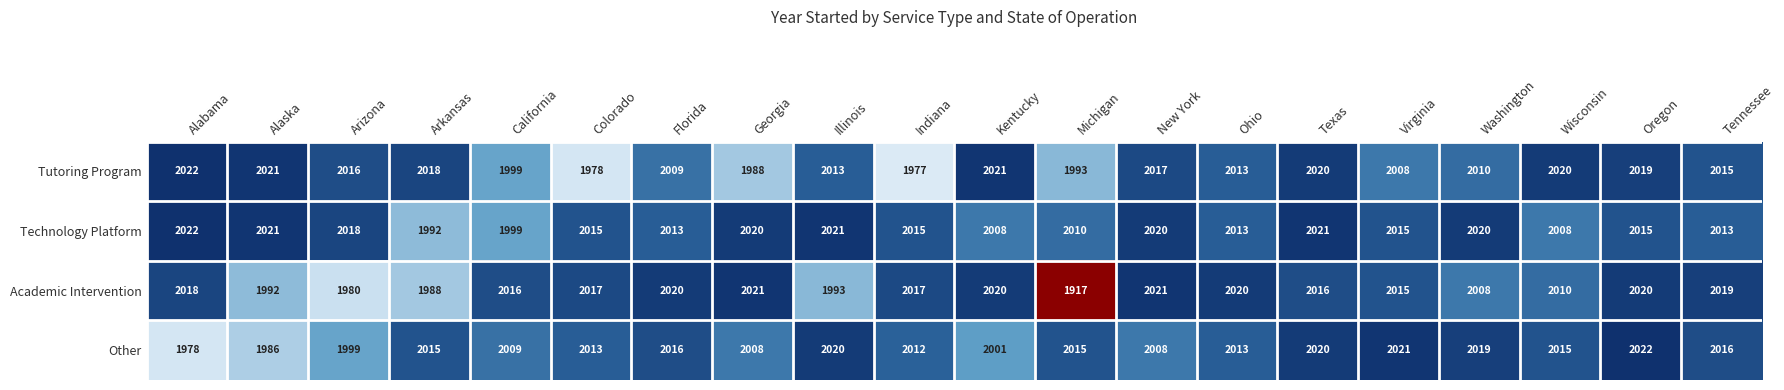

At how many categories does at least one series exceed 2013?

20